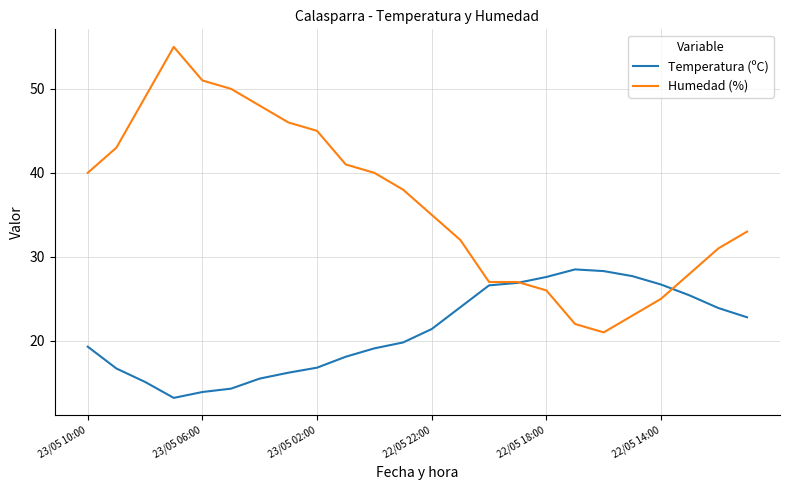

Which series has the largest total across all categories?

Humedad (%)